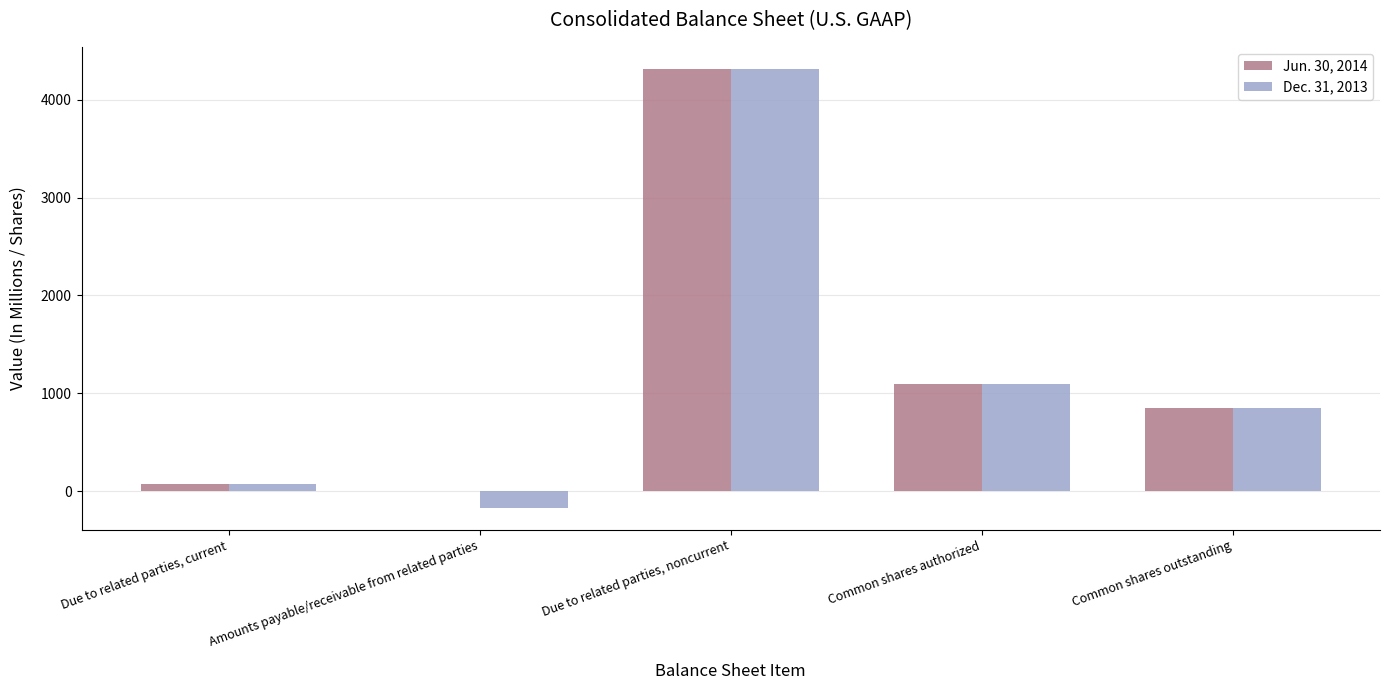

The value of Jun. 30, 2014 at Common shares outstanding is 353. True or false?

False